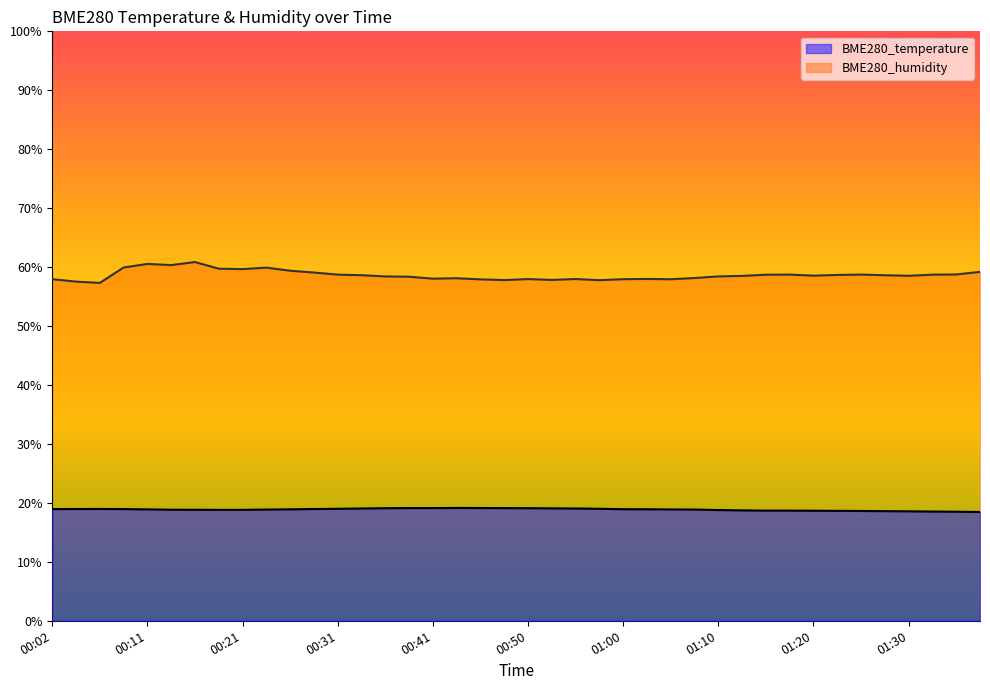

Which category has the lowest value in the BME280_humidity series?

00:06